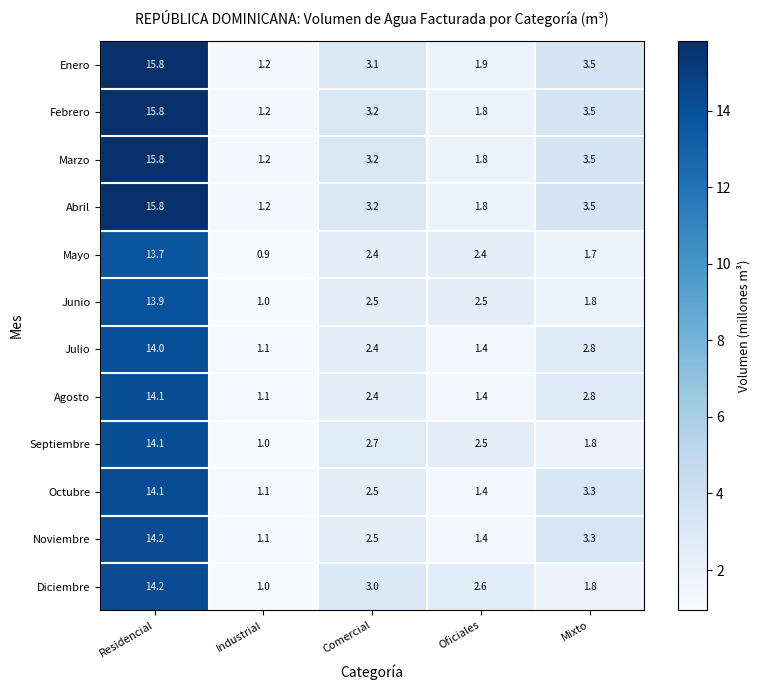

True or false: Octubre has a value of 7.2 at Residencial.

False